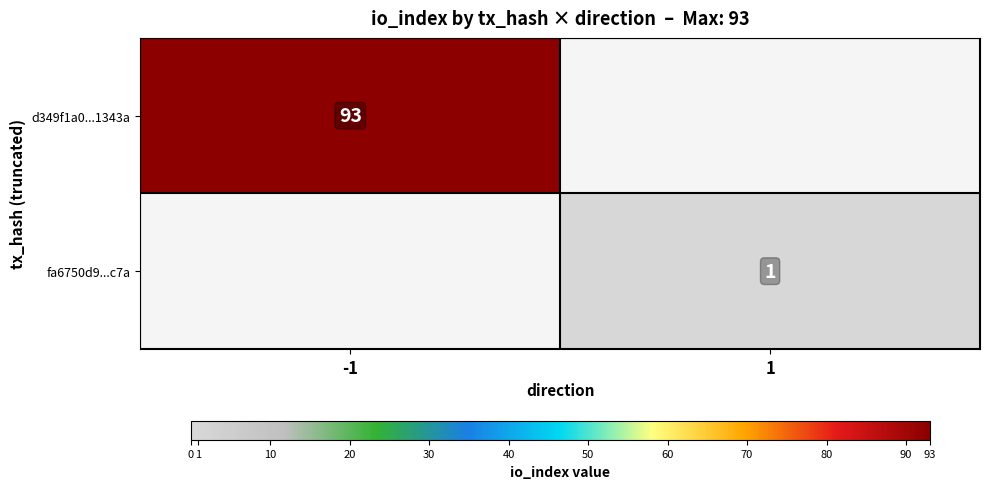

Is the value of fa6750d9...c7a at 1 greater than the value of d349f1a0...1343a at -1?

No